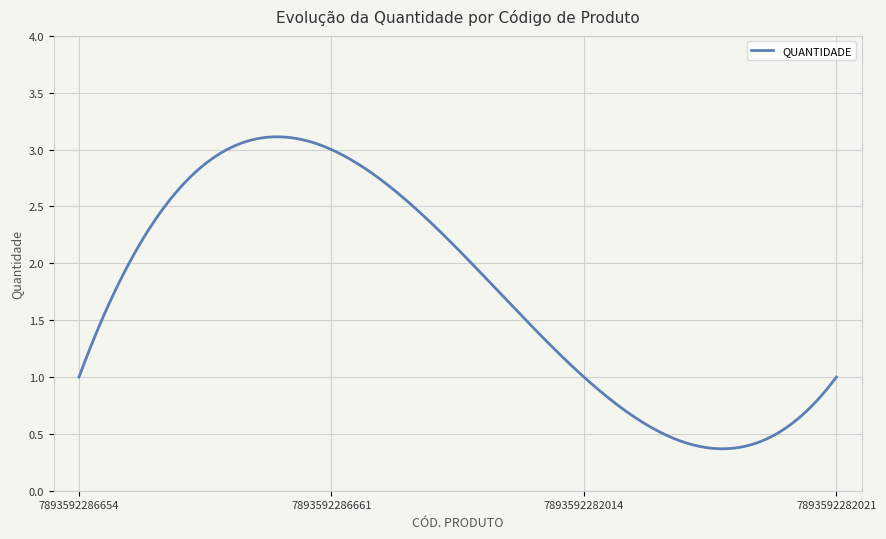

What is the difference between the maximum and minimum values?

2